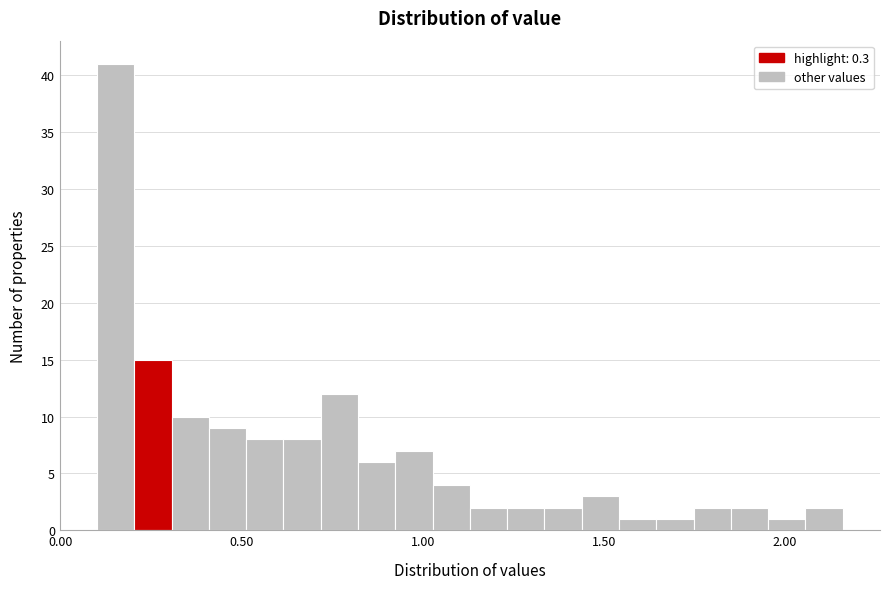

Around what value on the x-axis is the tallest bar? Give the approximate position of its centre, as read against the axis.

0.15